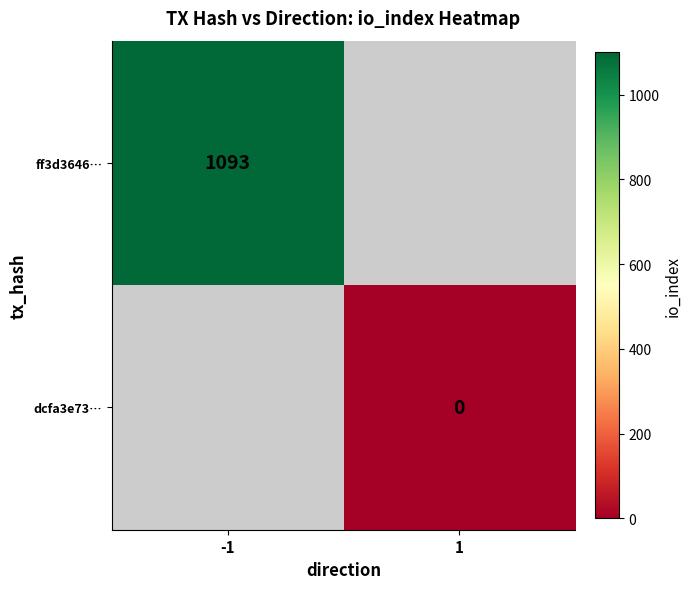

The ff3d3646… series shows 315 at -1. True or false?

False